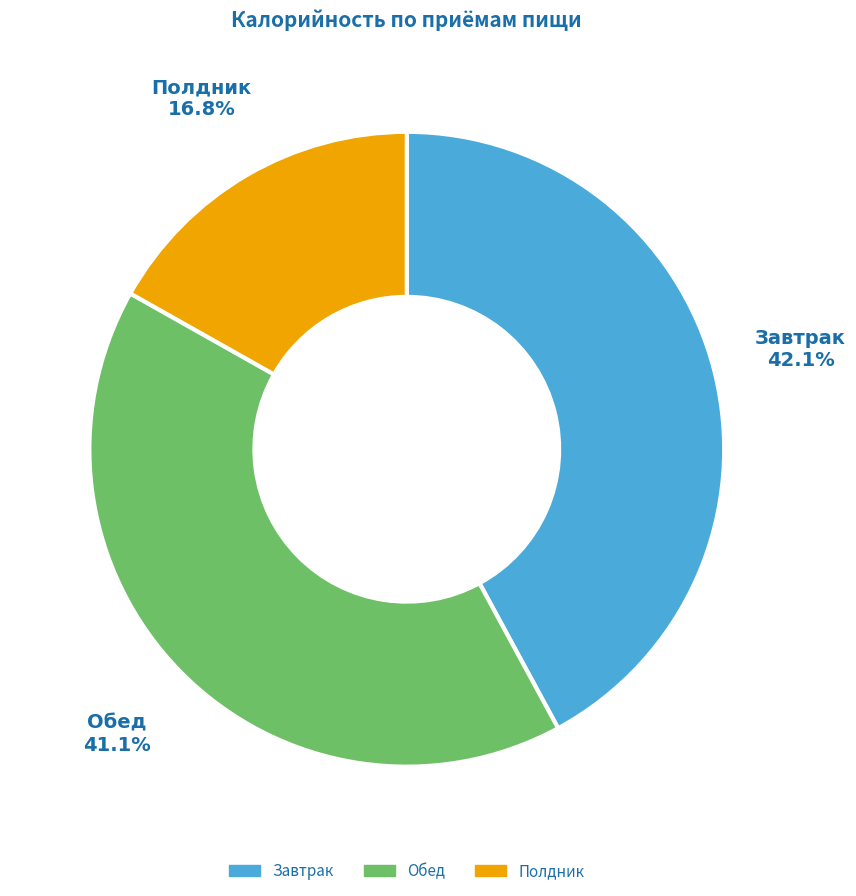

What is the largest slice in the pie chart?

Завтрак